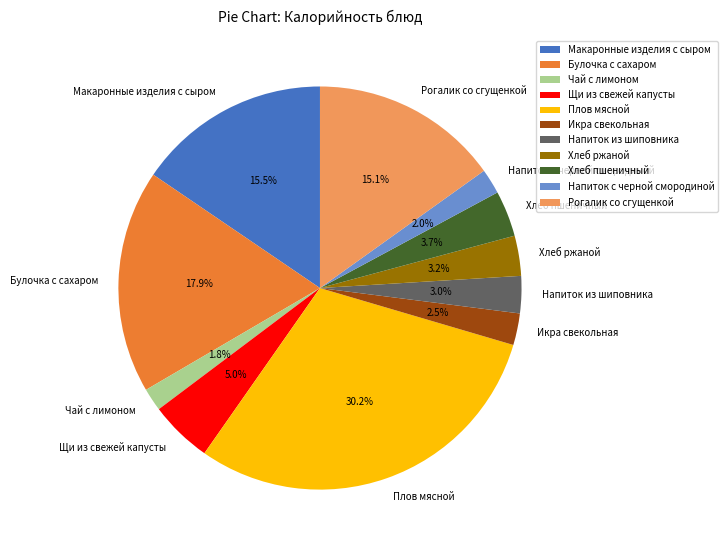

How many slices are in this pie chart?

11